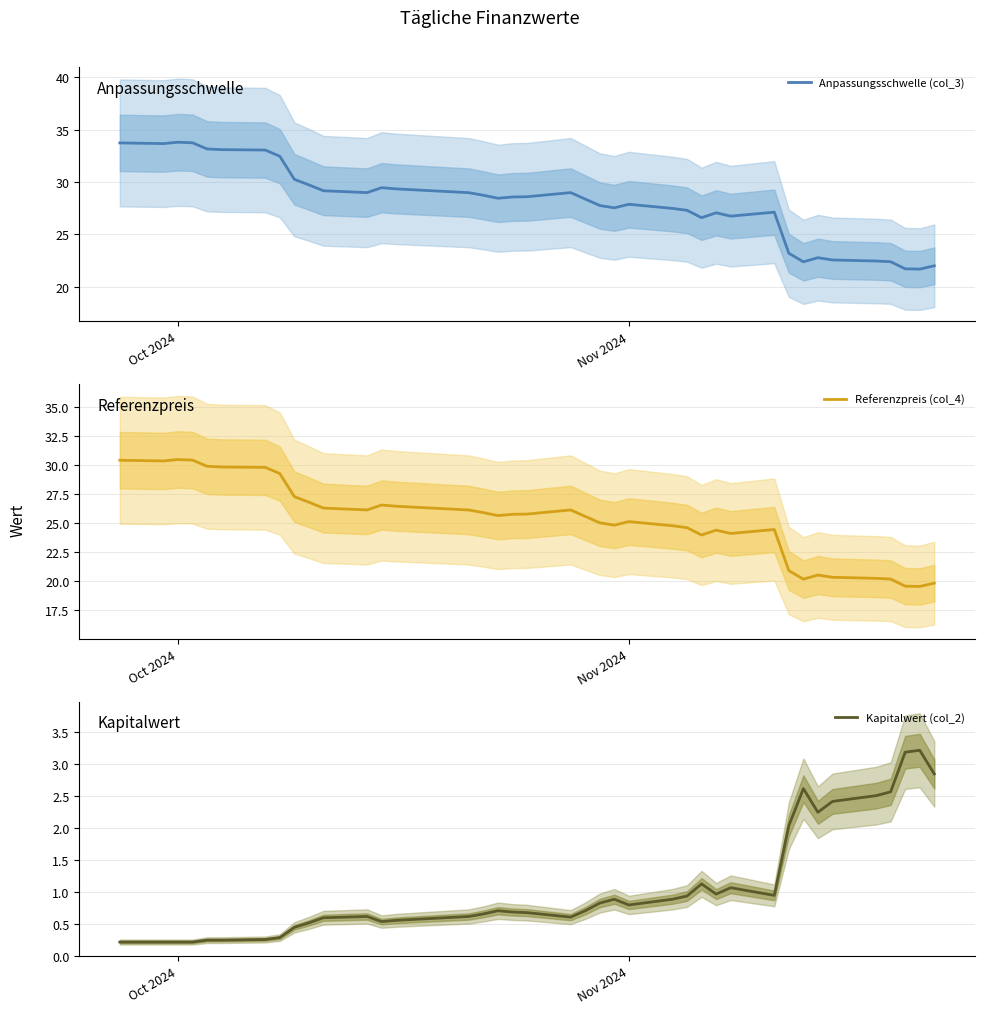

List the series in order of their peak value, highest first.

Anpassungsschwelle (col_3), Referenzpreis (col_4), Kapitalwert (col_2)